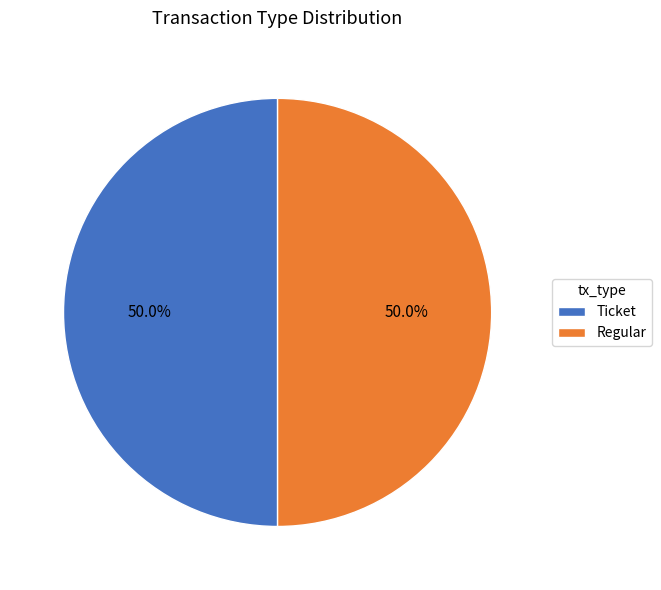

Do Regular and Ticket together represent more than half of the pie?

Yes